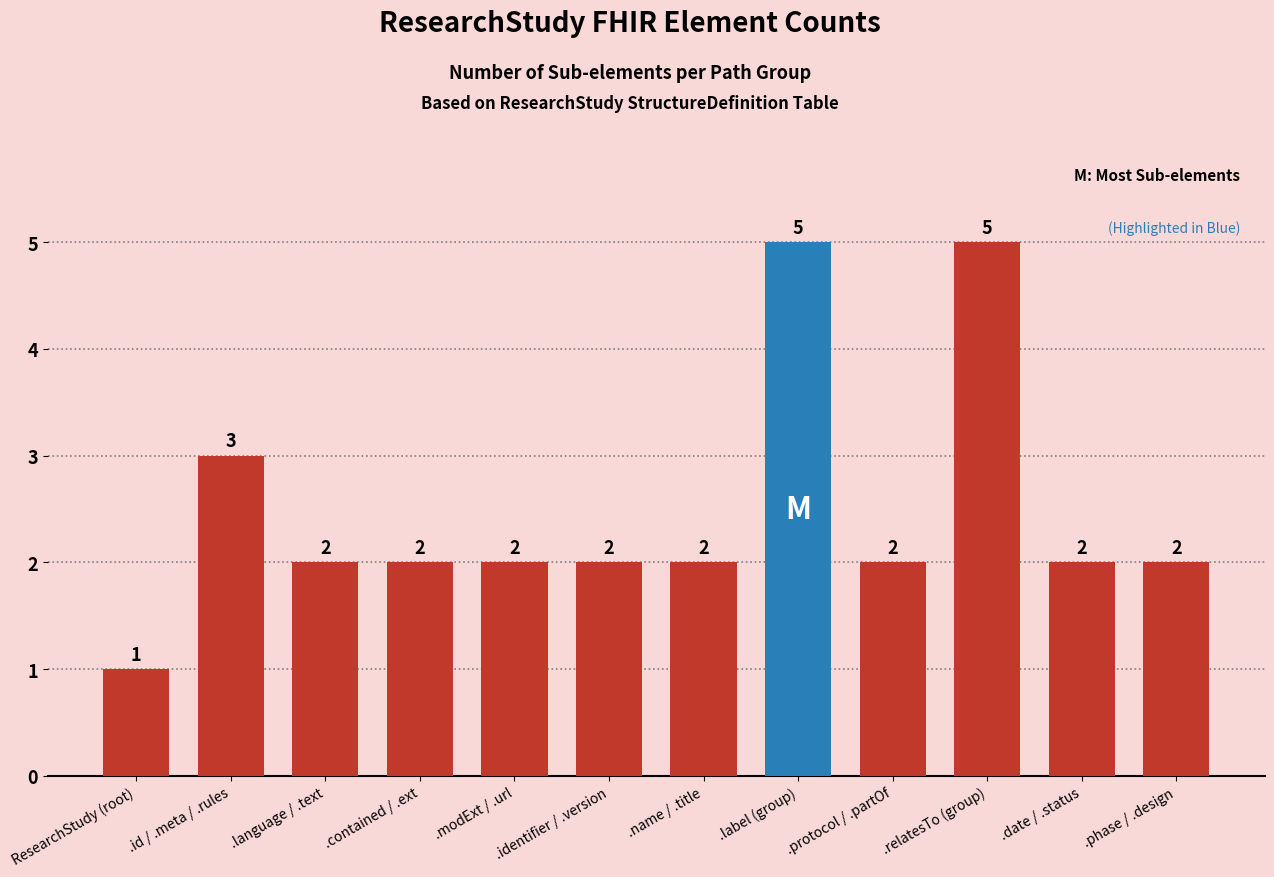

What is the greatest value displayed?

5